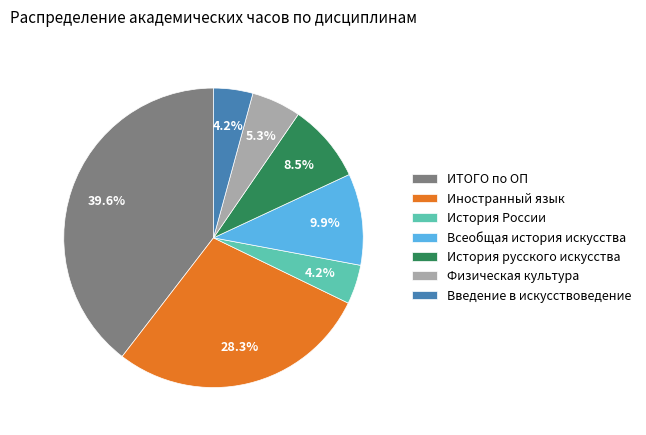

What percentage is the Иностранный язык slice, to the nearest percent?

28%